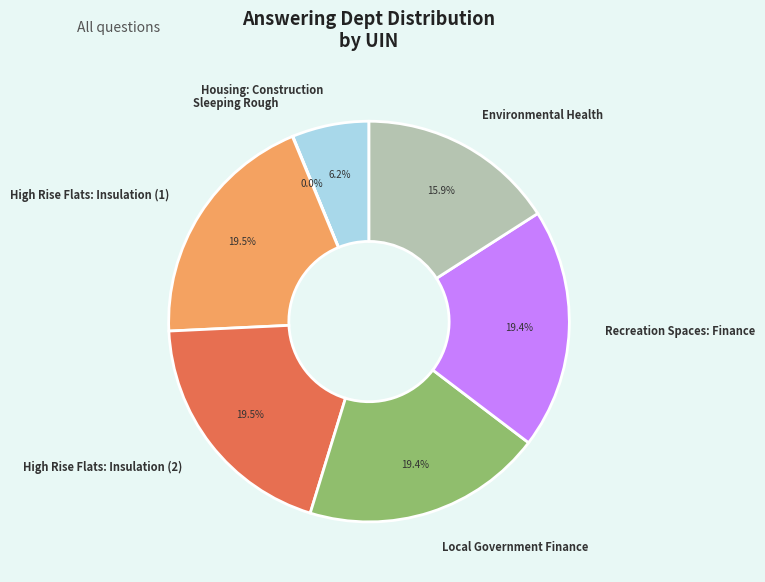

What is the ratio of the value at Environmental Health to the value at High Rise Flats: Insulation (2)?

0.8